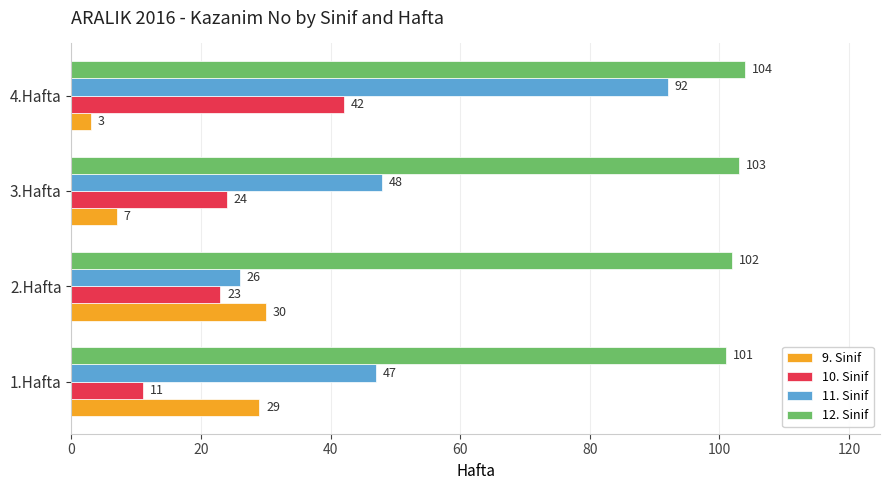

Rank the series by their maximum value, from highest to lowest.

12. Sinif, 11. Sinif, 10. Sinif, 9. Sinif